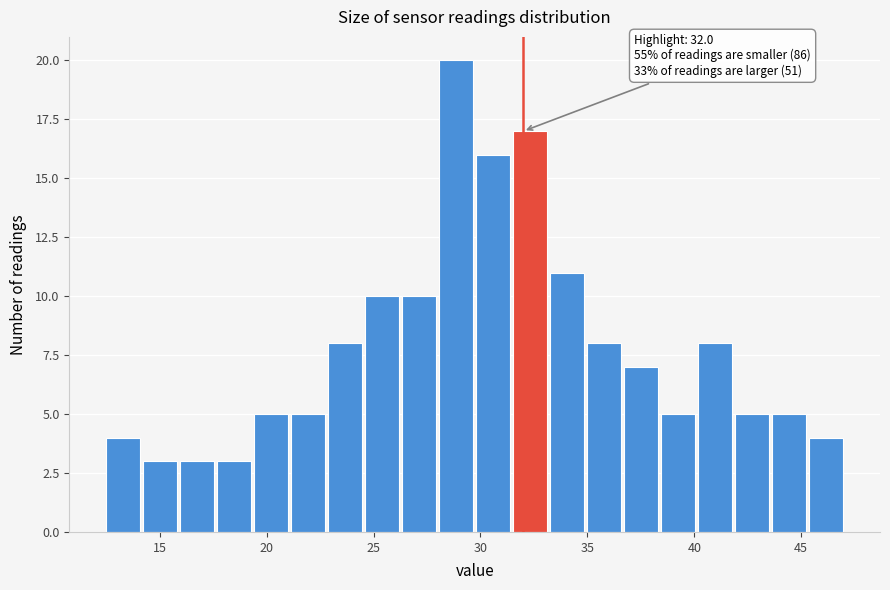

Read against the x-axis, roughly where is the centre of the tallest bar?

29.0